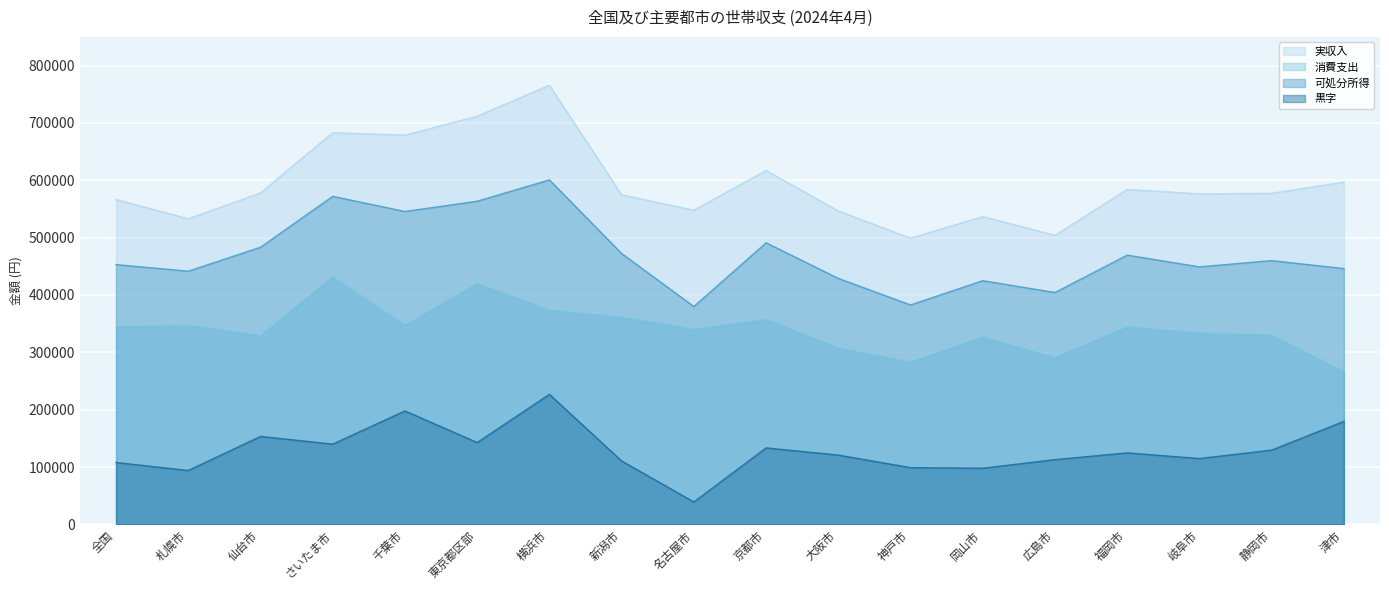

What position from the right is 札幌市?

17